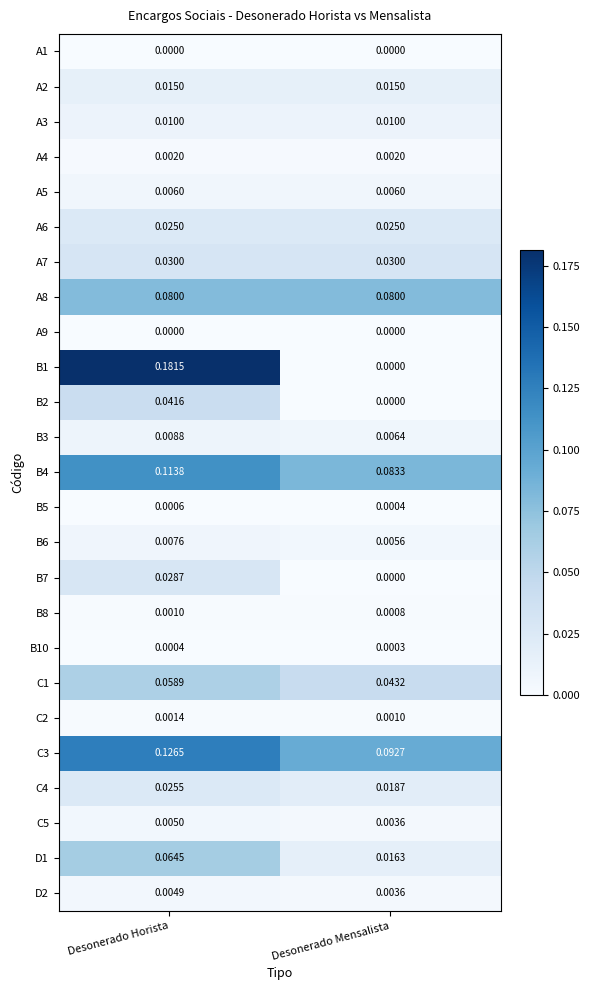

At which label is C5 closest to 0?

Desonerado Mensalista